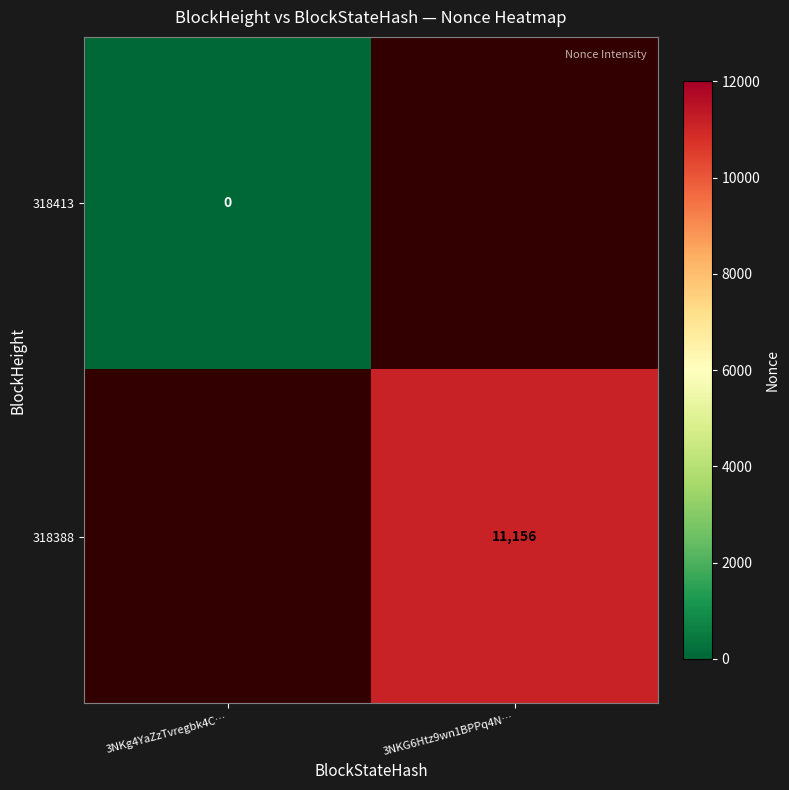

True or false: 318388 has a value of 7178 at 3NKG6Htz9wn1BPPq4N….

False